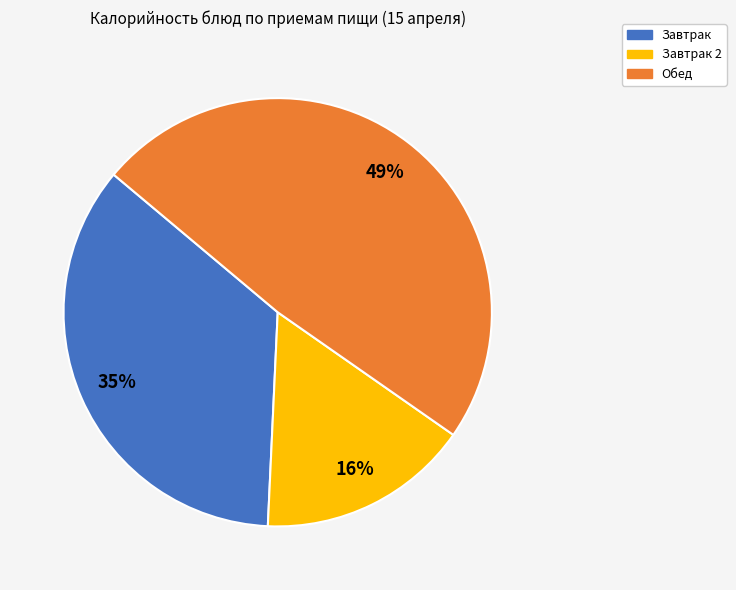

Is there a majority slice in this chart?

No